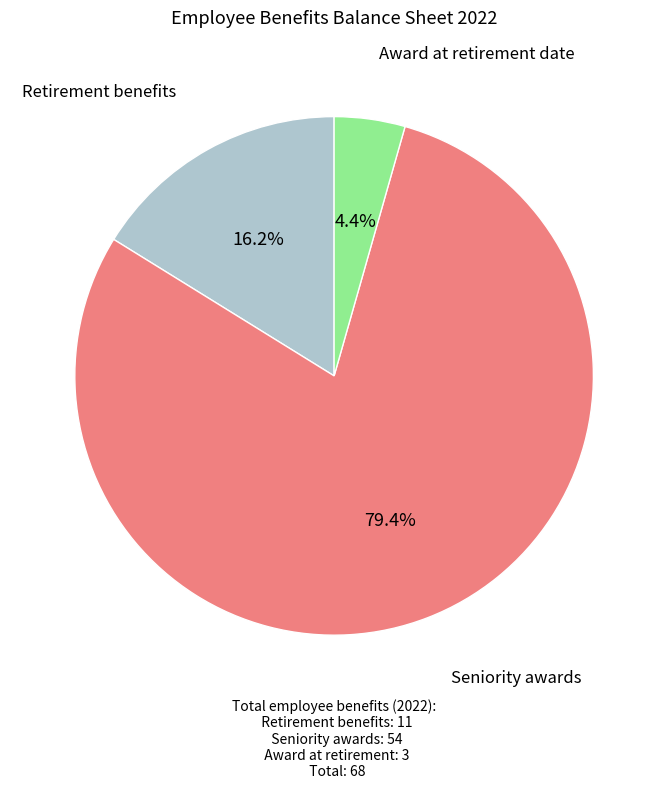

Does any single category account for the majority?

Yes